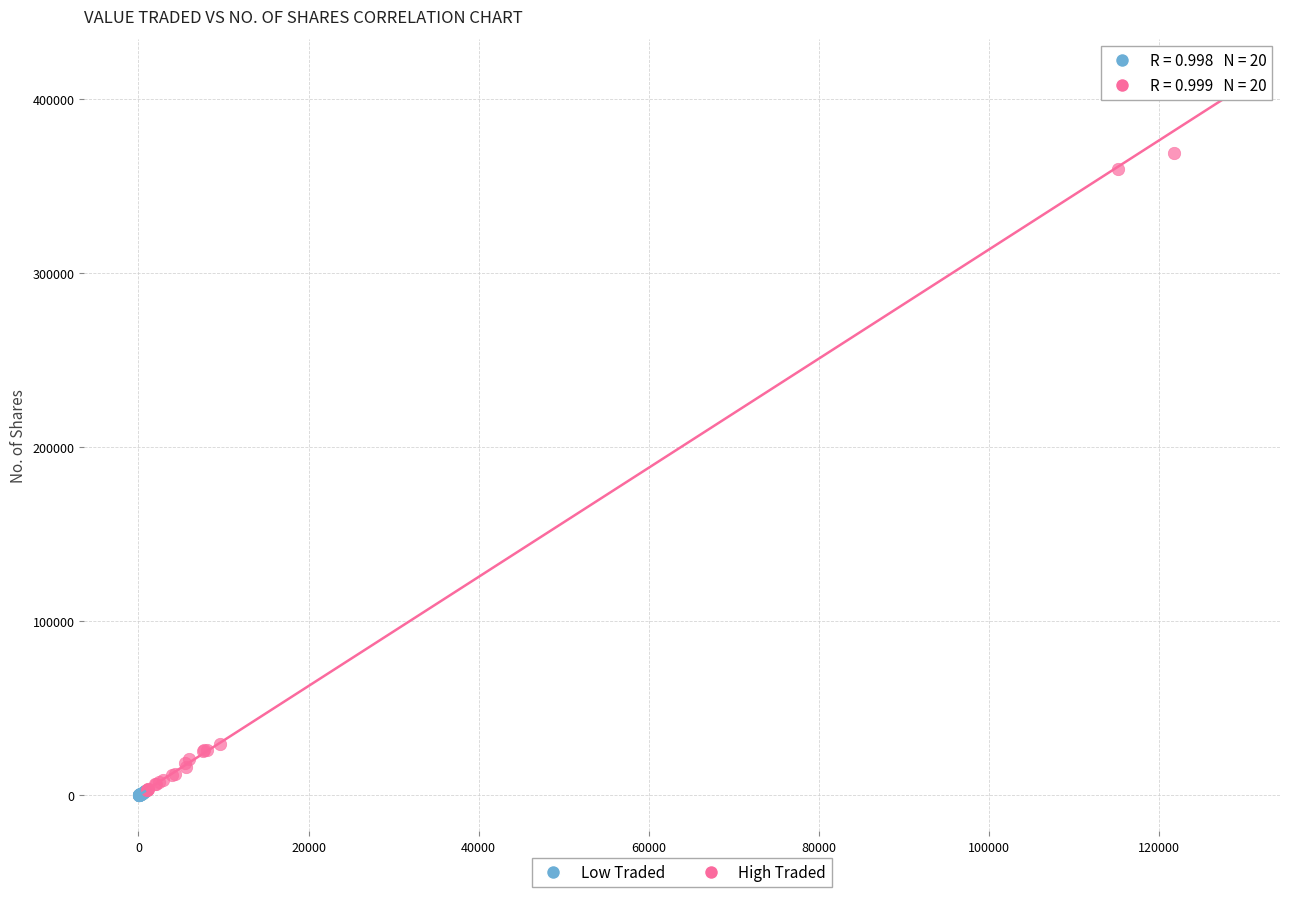

What are all the series names shown in the legend?

Low Traded, High Traded